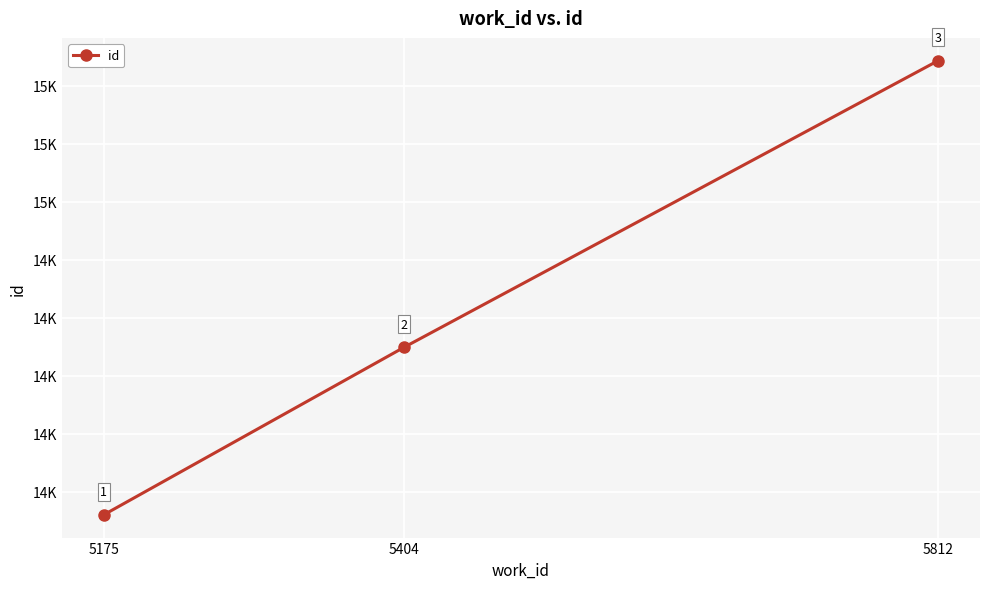

Where is the data nearest to the value 14704?

5404